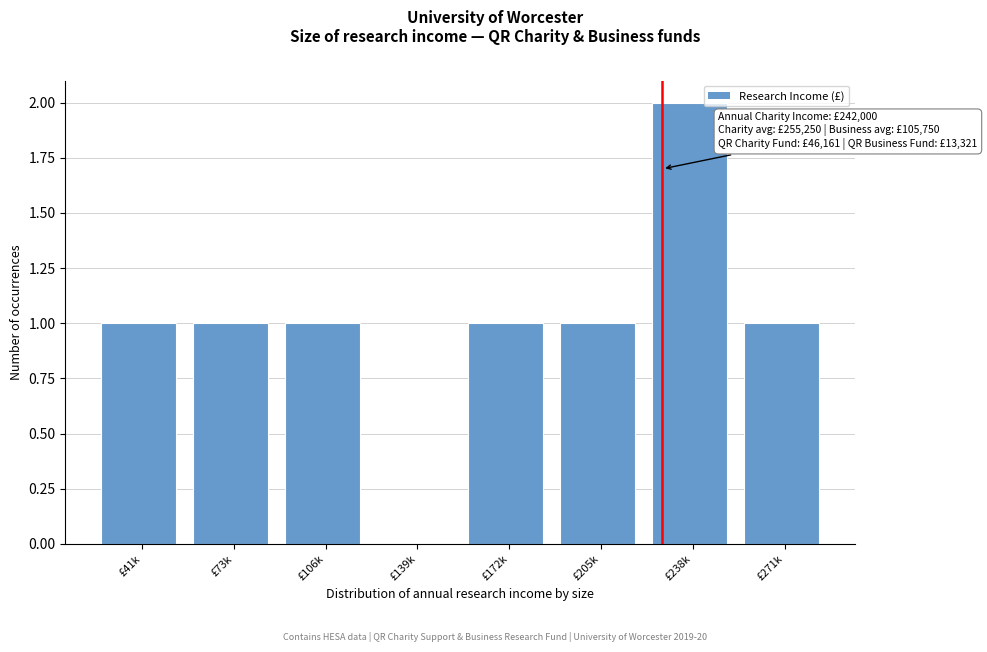

Reading right to left, extract all data points from this chart.

£271k=1	£238k=2	£205k=1	£172k=1	£139k=0	£106k=1	£73k=1	£41k=1